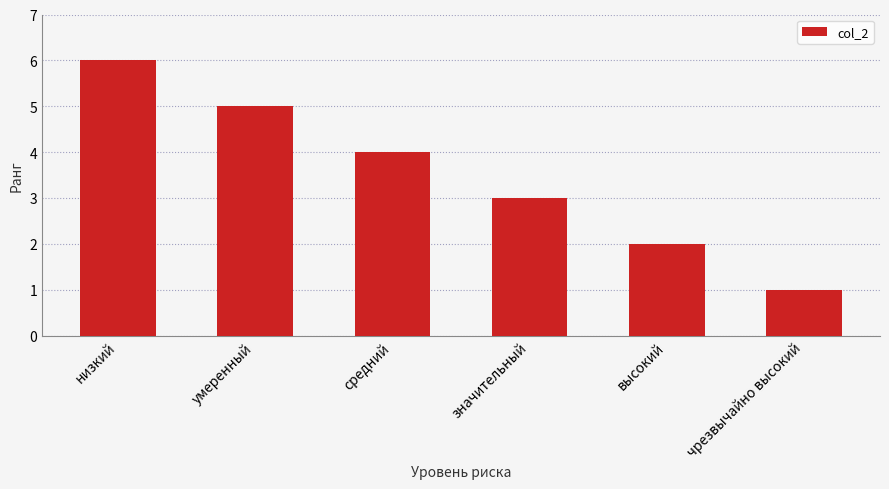

What is the approximate value at значительный?

3